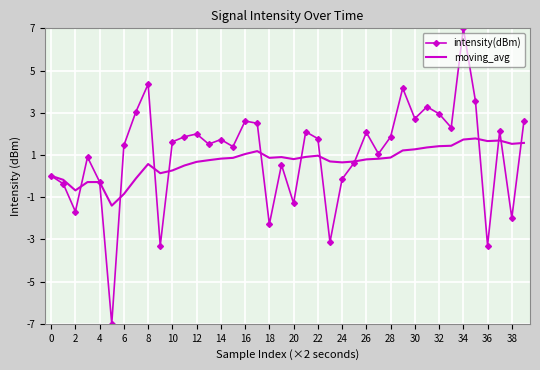

What is the sum of all intensity(dBm) values?

41.0